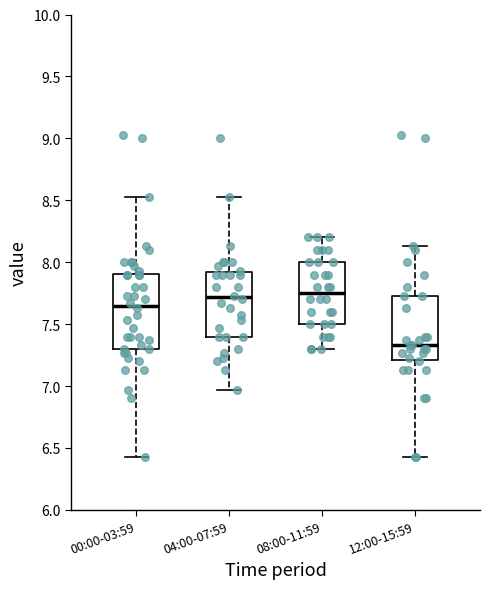

Reading left to right, transcribe this box plot: for each box, give where its median line is, the range the box spans, and where its two whiskers end, as read against the y-axis. The values are not printed on the chart, so give them approximately, as read against the axis.

00:00-03:59: median 7.65, box 7.30 to 7.90, whiskers 6.45 to 8.55
04:00-07:59: median 7.70, box 7.40 to 7.90, whiskers 6.95 to 8.55
08:00-11:59: median 7.75, box 7.50 to 8.00, whiskers 7.30 to 8.20
12:00-15:59: median 7.35, box 7.20 to 7.75, whiskers 6.45 to 8.15